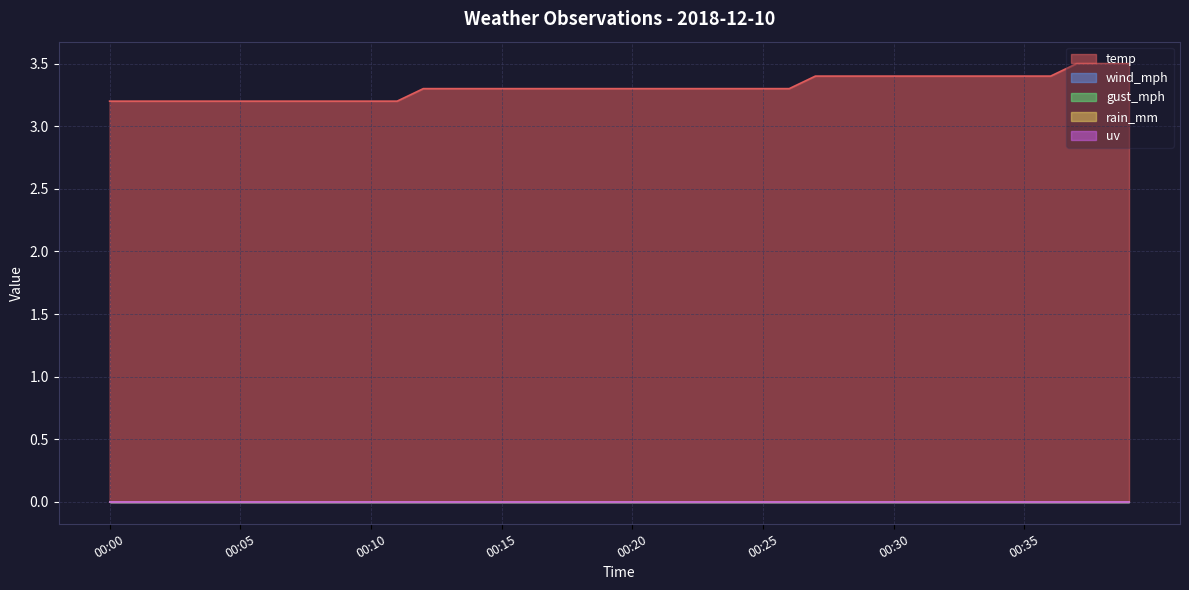

Rank the categories by temp value from highest to lowest.

00:37, 00:38, 00:39, 00:27, 00:28, 00:29, 00:30, 00:31, 00:32, 00:33, 00:34, 00:35, 00:36, 00:12, 00:13, 00:14, 00:15, 00:16, 00:17, 00:18, 00:19, 00:20, 00:21, 00:22, 00:23, 00:24, 00:25, 00:26, 00:00, 00:01, 00:02, 00:03, 00:04, 00:05, 00:06, 00:07, 00:08, 00:09, 00:10, 00:11